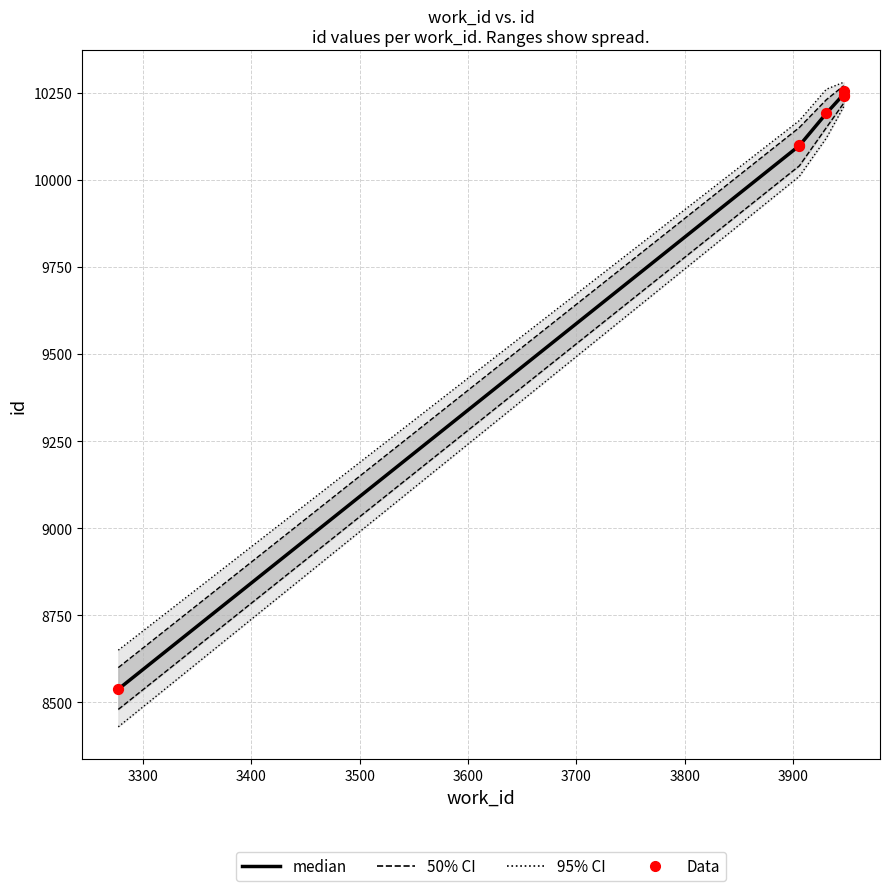

What is the change in value from 3906 to 3931?

+91